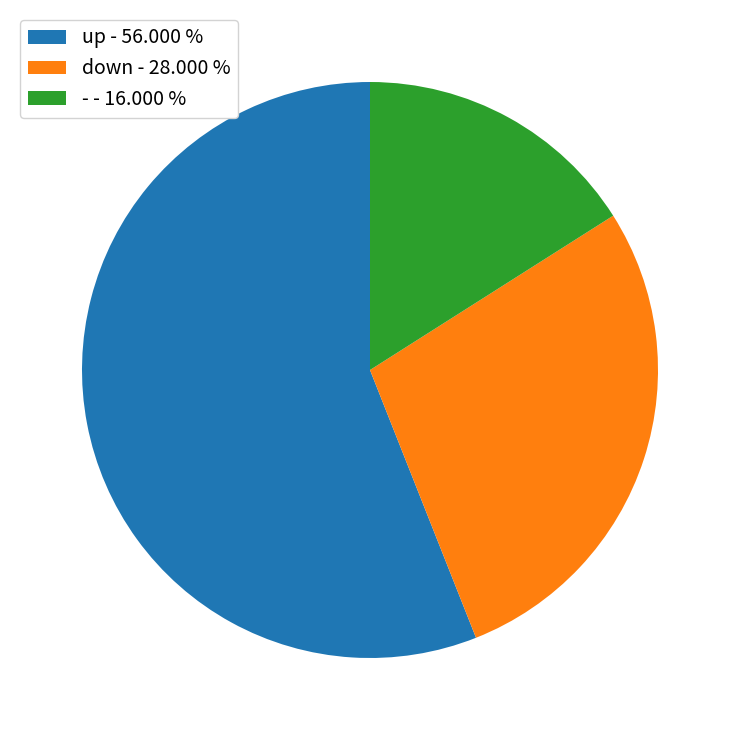

The - slice represents 24% of the pie. True or false?

False